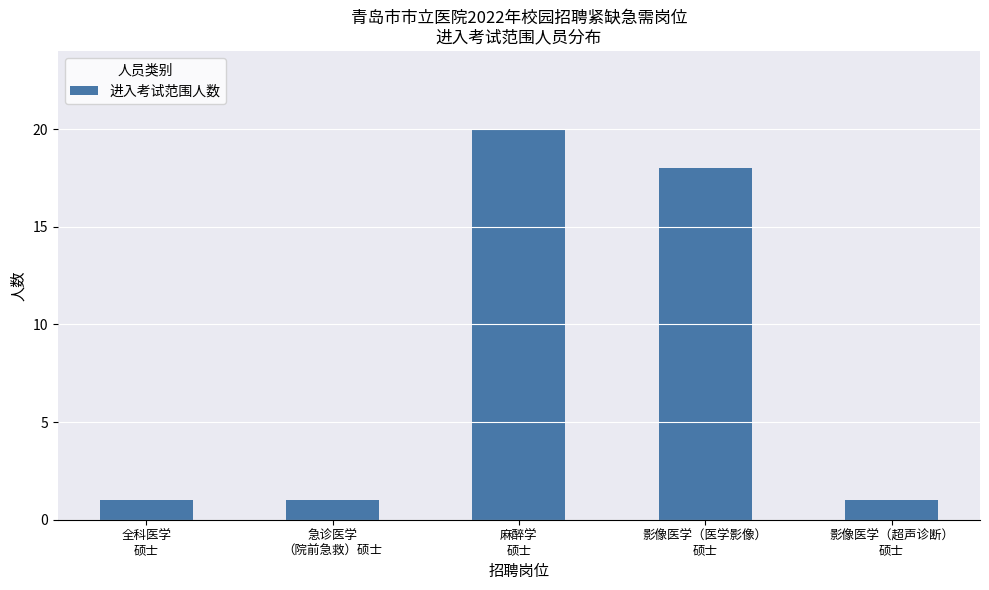

What position from the right is 影像医学（超声诊断）
硕士?

1